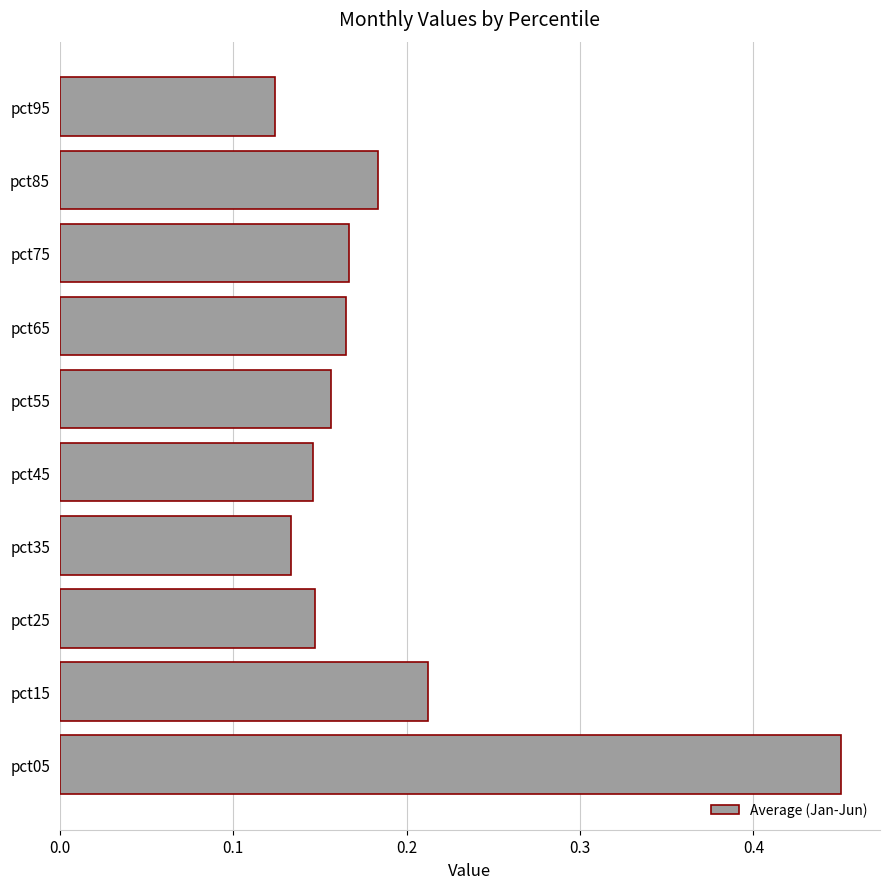

Which category has the highest value across all series?

pct05